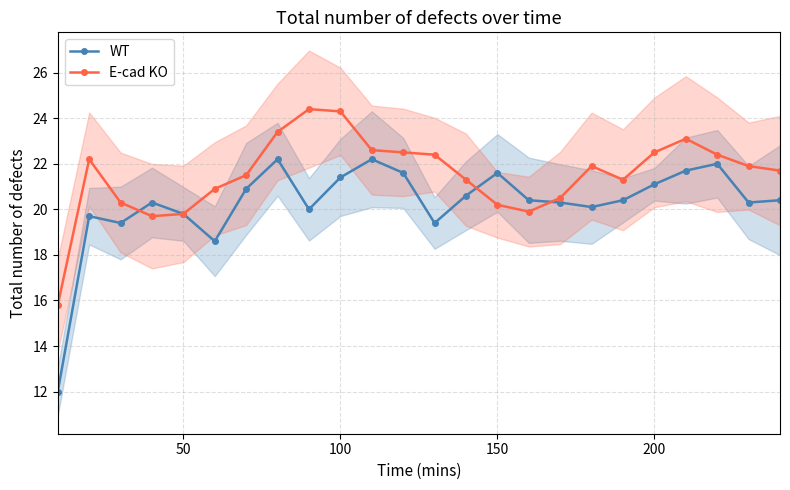

True or false: WT has more than 1 interior local peaks.

True